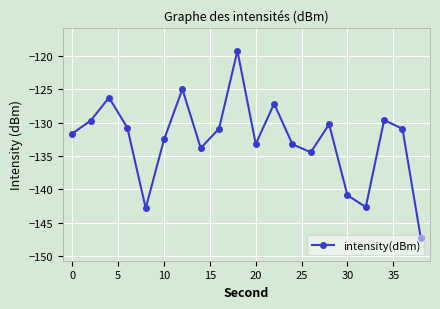

How many series are shown in this chart?

1